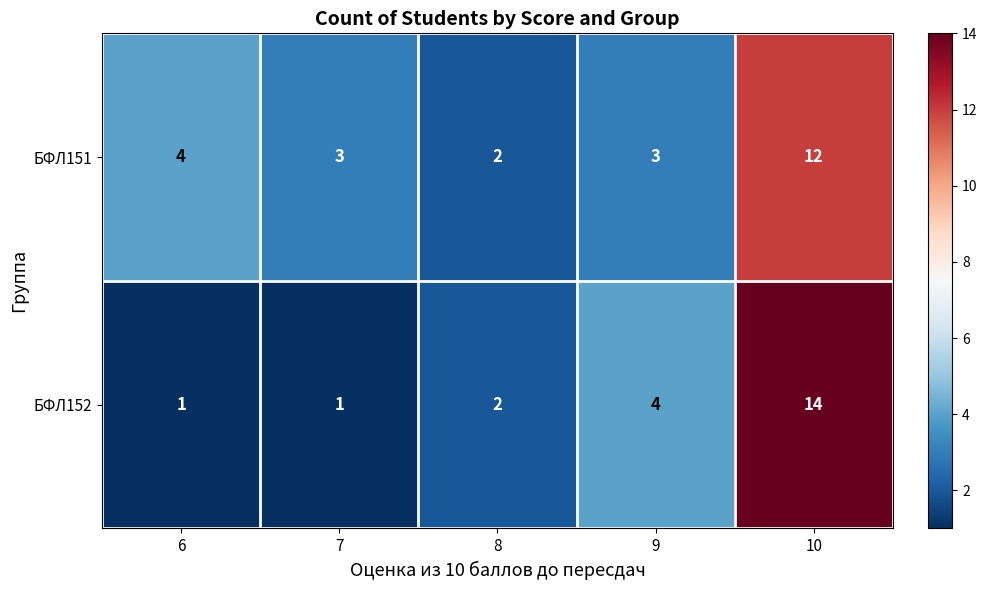

At 7, list the series in order from largest to smallest.

БФЛ151, БФЛ152